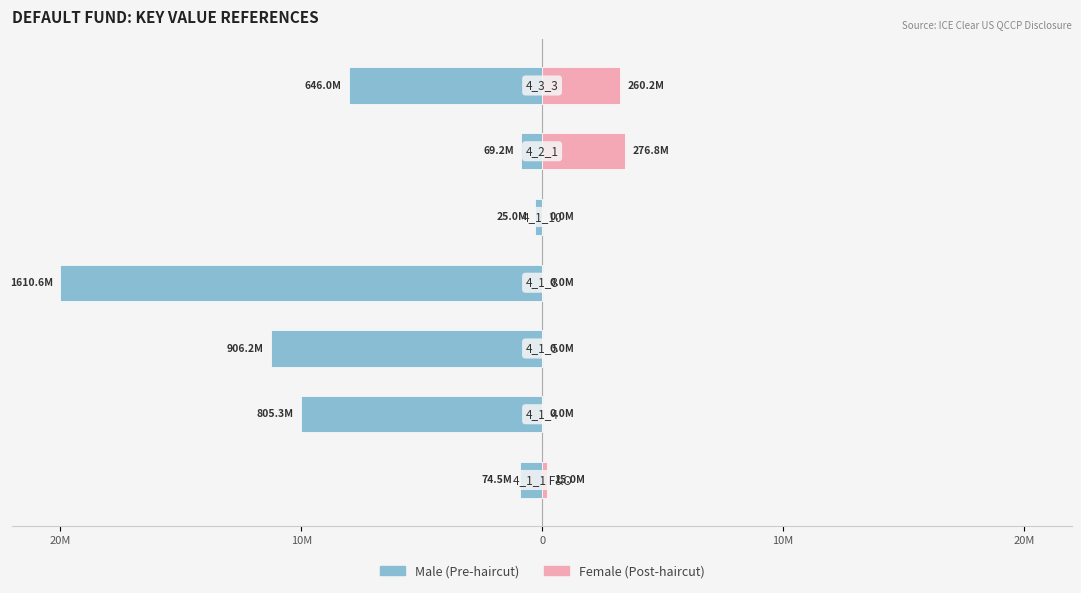

How many positive values does the Female series have?

3